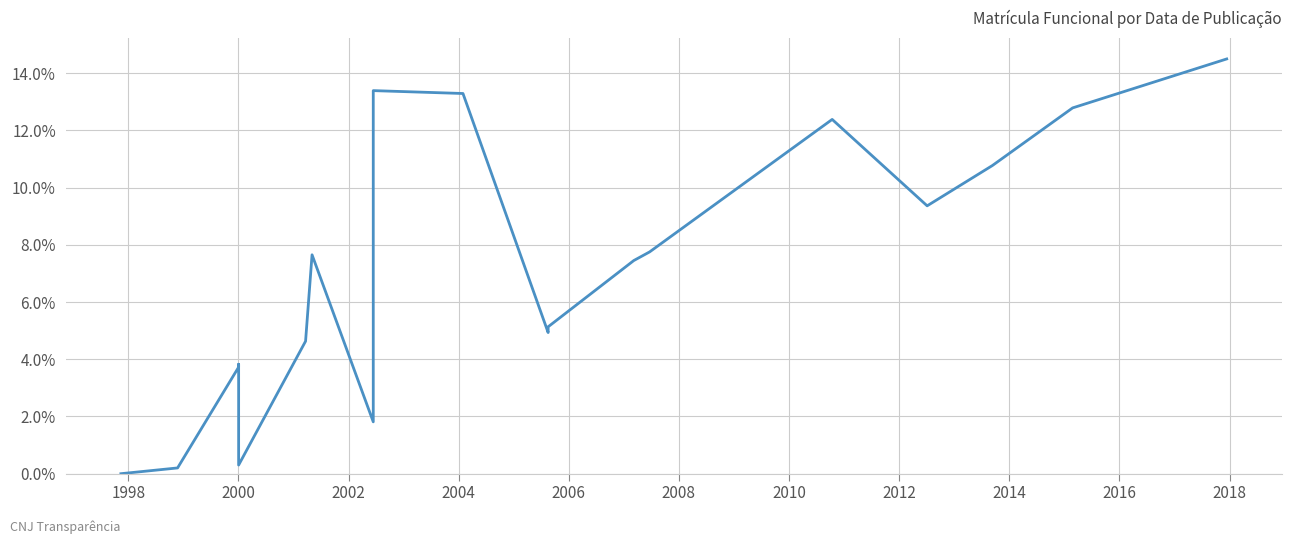

How many points are higher than both their immediate neighbors (excluding endpoints)?

4